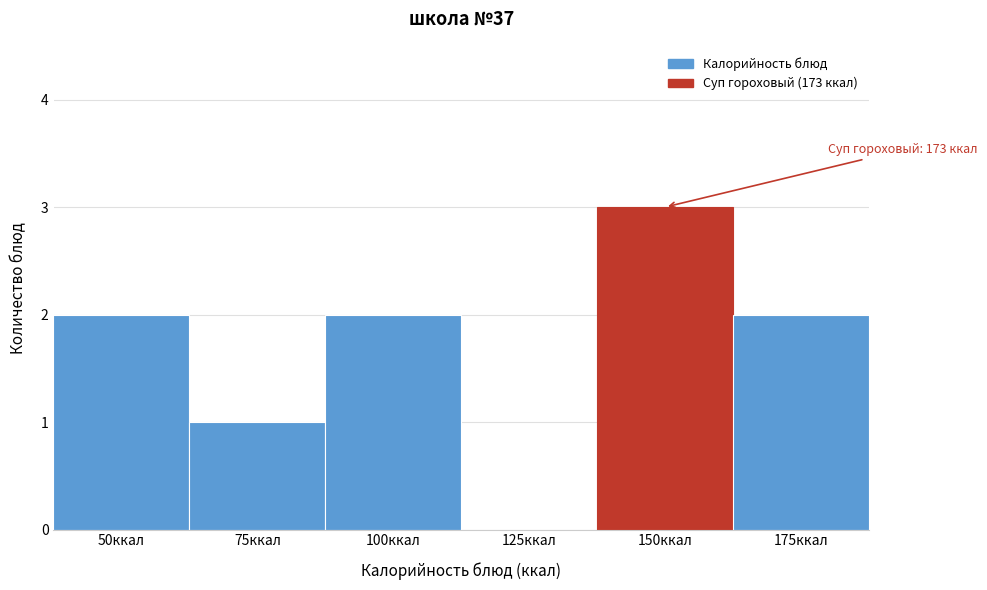

Reading left to right, extract all data points from this chart.

50ккал=2	75ккал=1	100ккал=2	125ккал=0	150ккал=3	175ккал=2